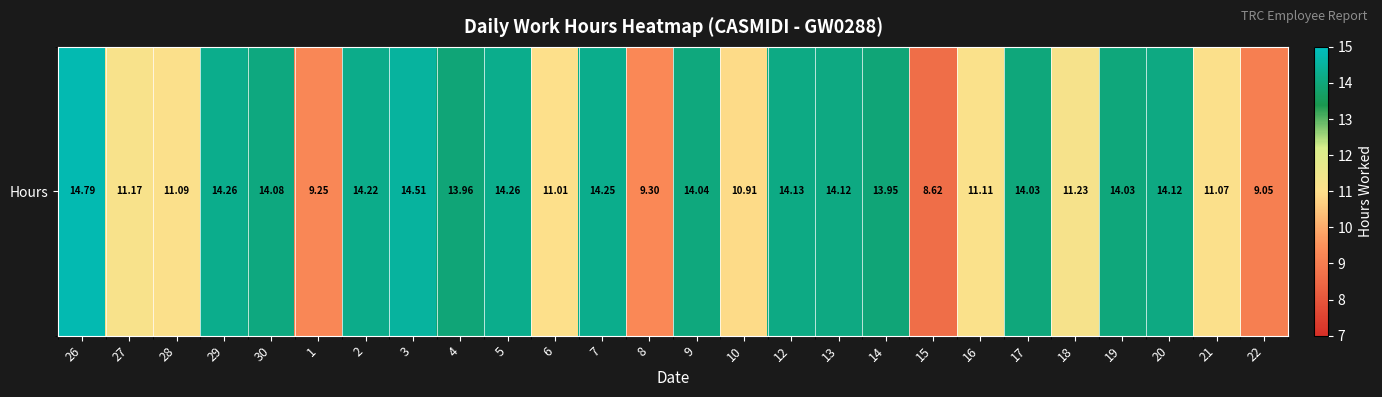

At which label is the value closest to 11?

6